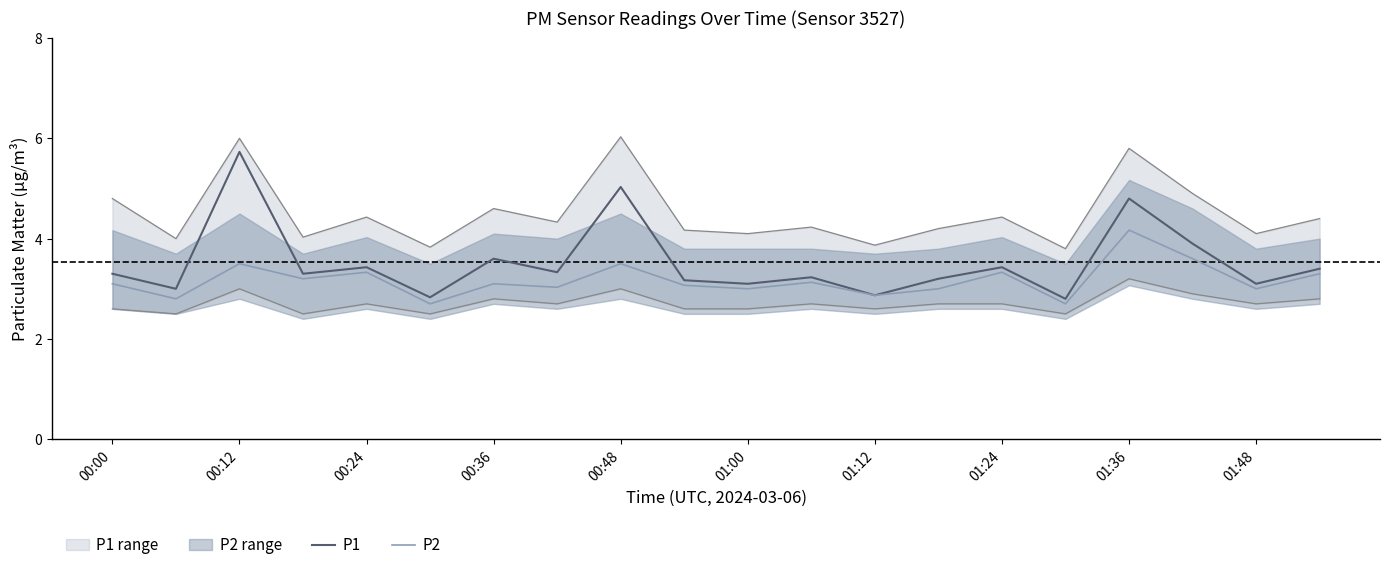

The value of P1 at 01:36 is 4.8. True or false?

True